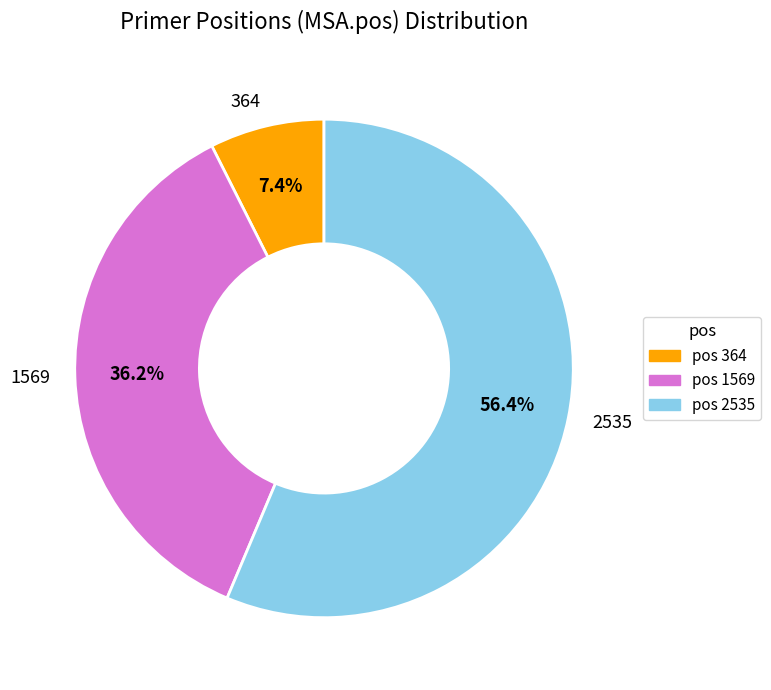

To the nearest percent, what is the combined percentage of 2535 and 364?

64%